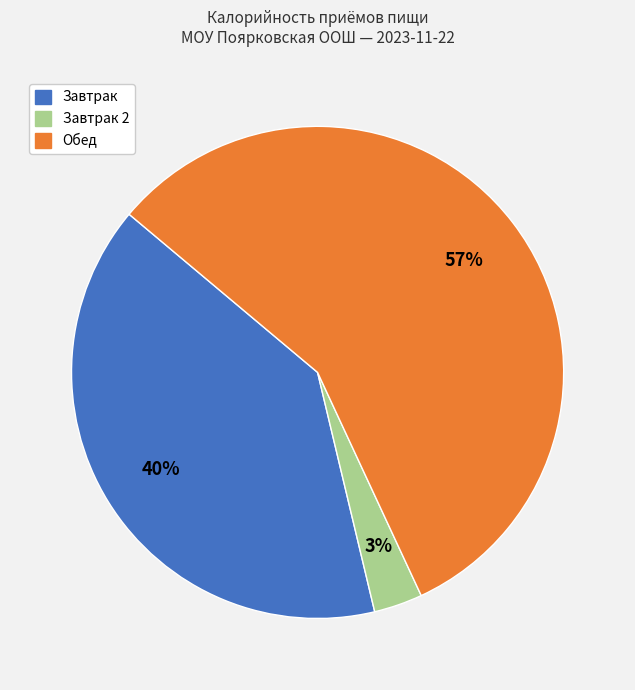

Which category has the smallest portion of the pie?

Завтрак 2